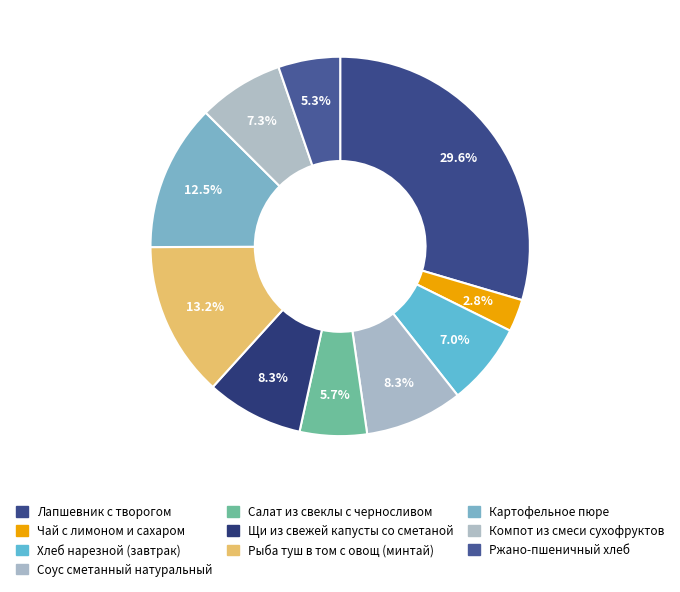

To the nearest percent, what is the difference between the Ржано-пшеничный хлеб and Рыба туш в том с овощ (минтай) slice percentages?

8%